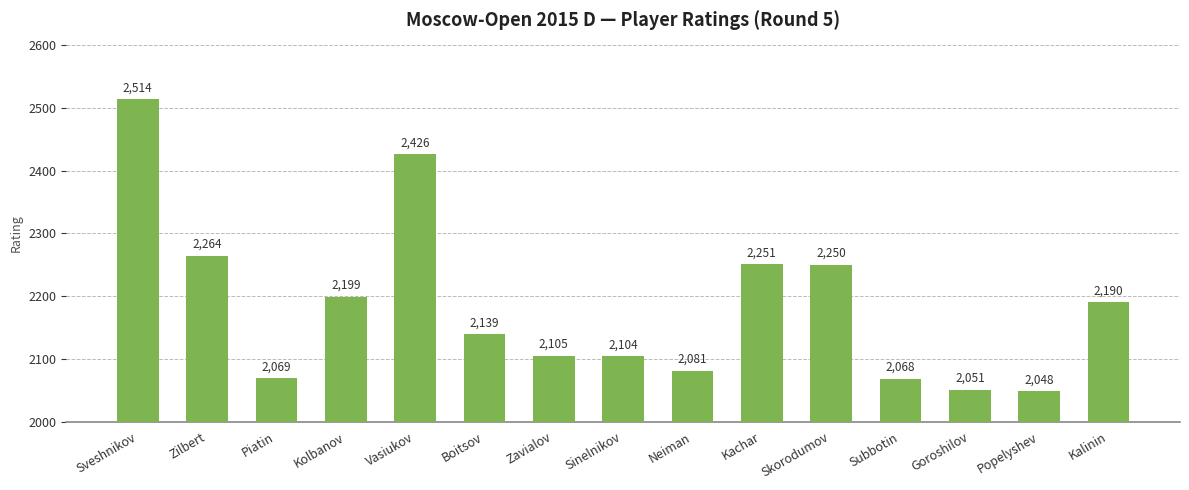

What is the smallest value displayed?

2048